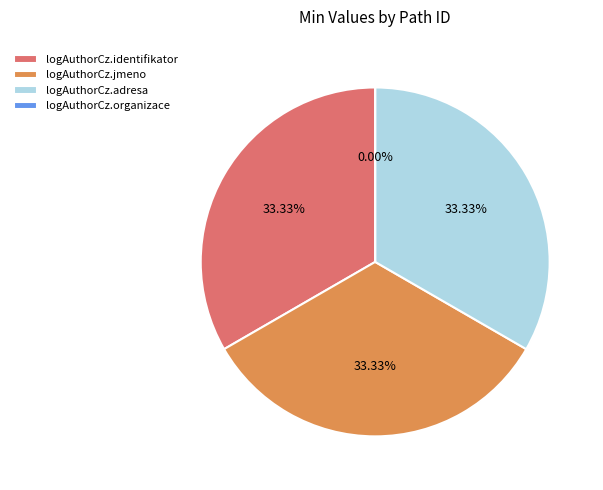

To the nearest percent, what is the difference between the largest and smallest slice percentages?

33%